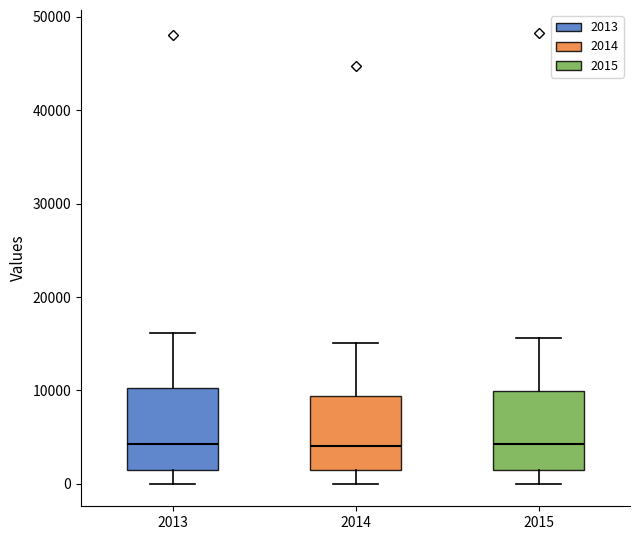

Where is the lower edge of the box at x = 2014 on the y-axis? The values are not printed on the chart, so give them approximately, as read against the axis.

1000